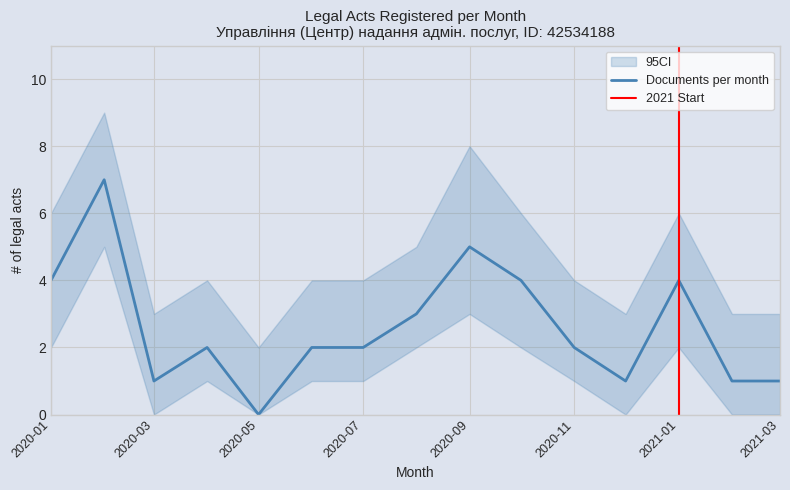

List the labels in order of value, largest first.

2020-02, 2020-09, 2020-01, 2020-10, 2021-01, 2020-08, 2020-04, 2020-06, 2020-07, 2020-11, 2020-03, 2020-12, 2021-02, 2021-03, 2020-05